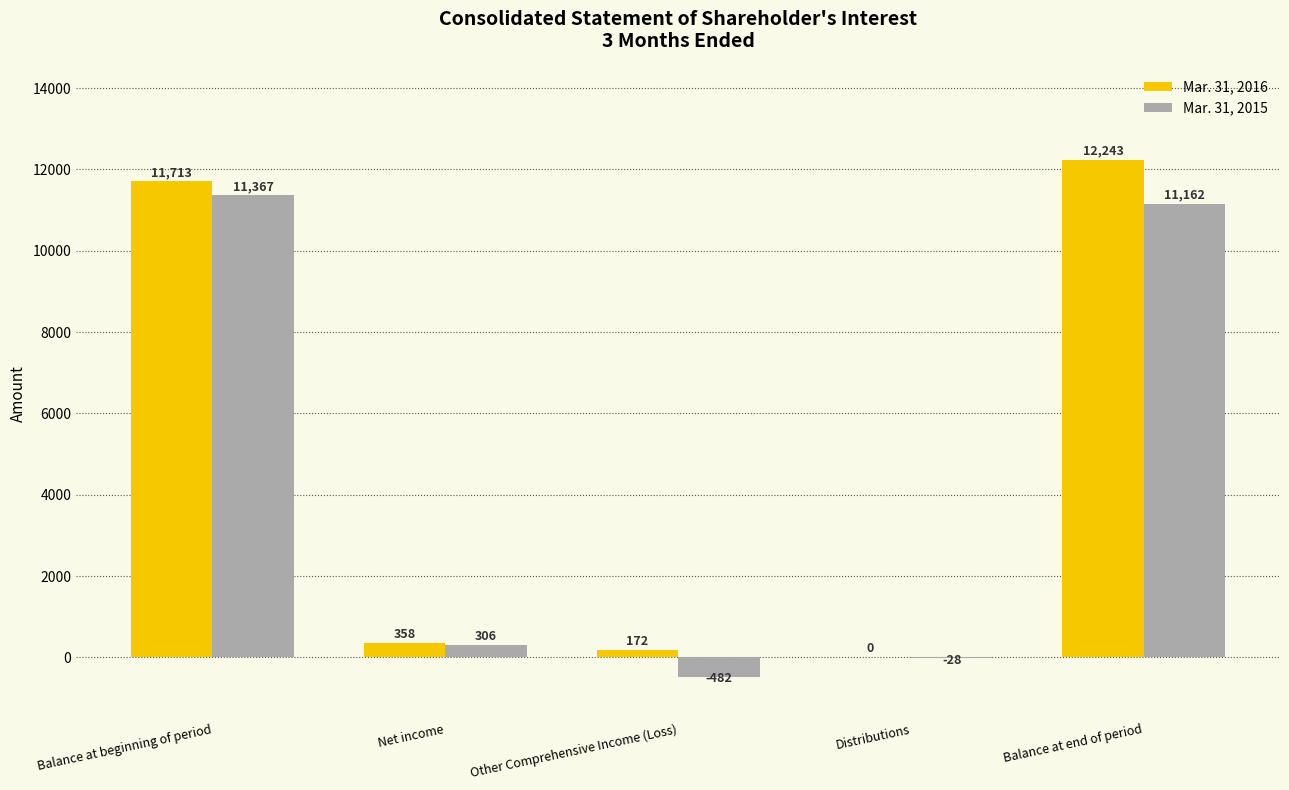

What is the greatest value displayed?

12243